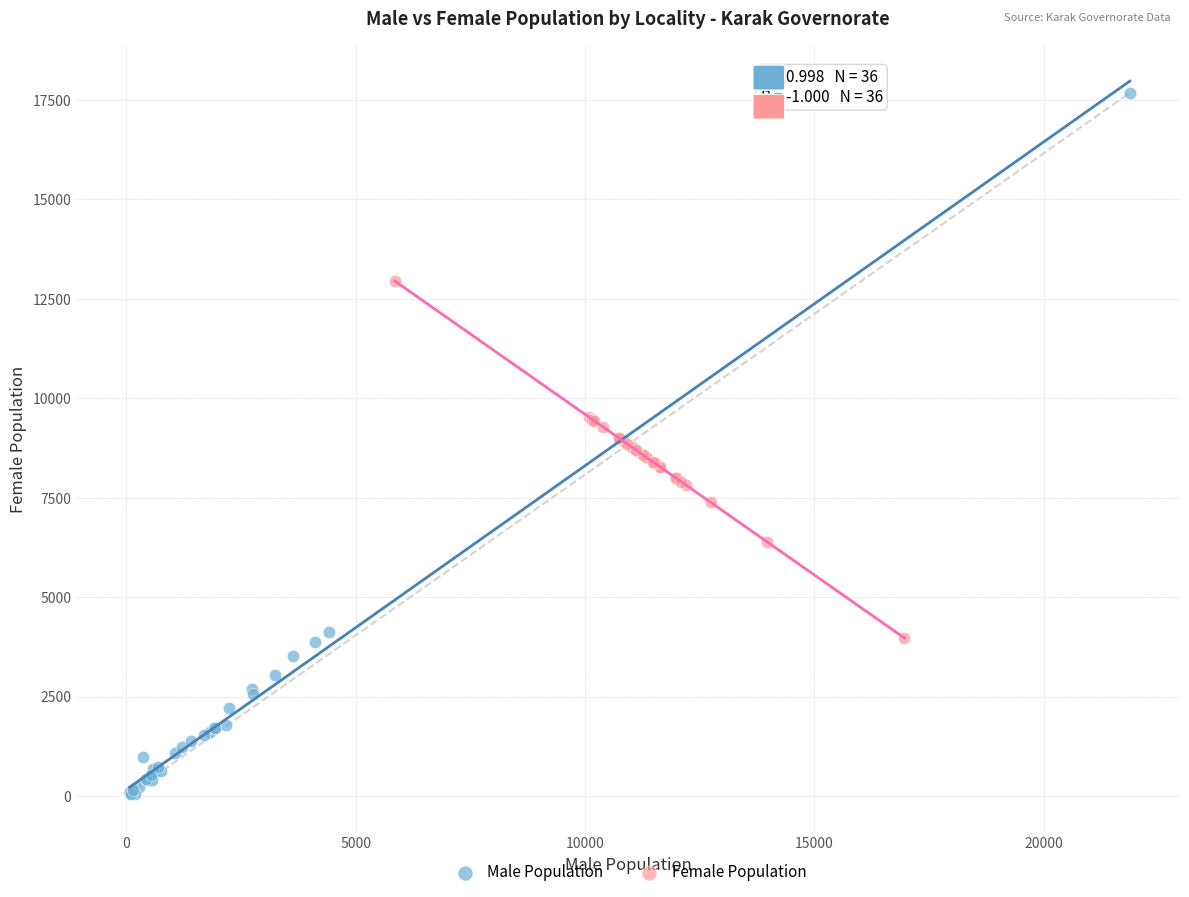

Which series contains the lowest Y value?

Male Population